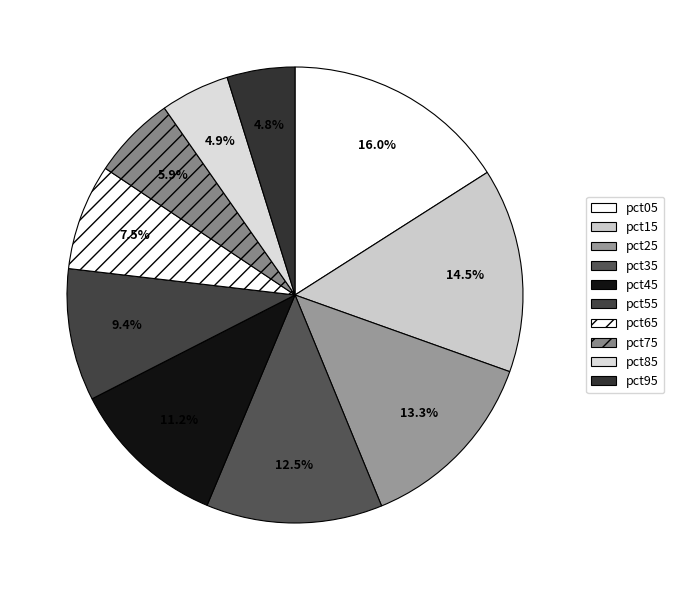

How many slices are in this pie chart?

10